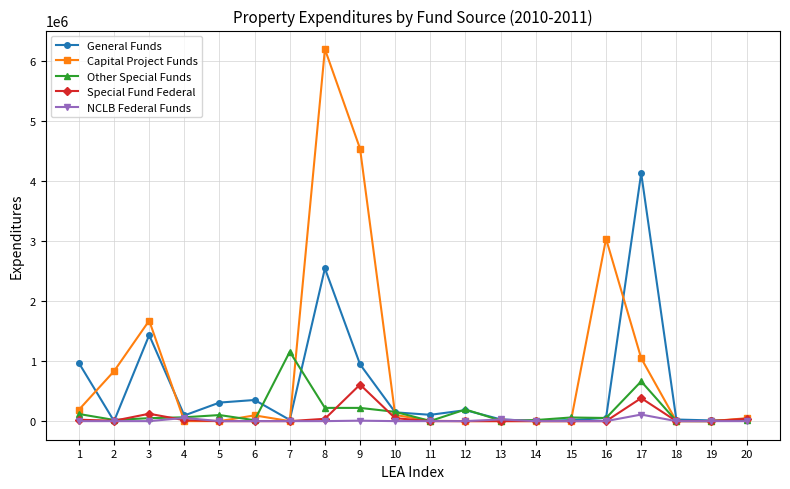

What is the highest value of the NCLB Federal Funds series?

109416